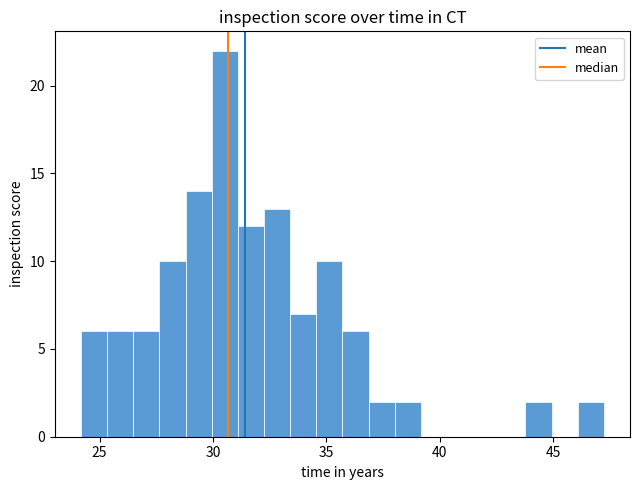

Around what value on the x-axis is the tallest bar? Give the approximate position of its centre, as read against the axis.

30.5